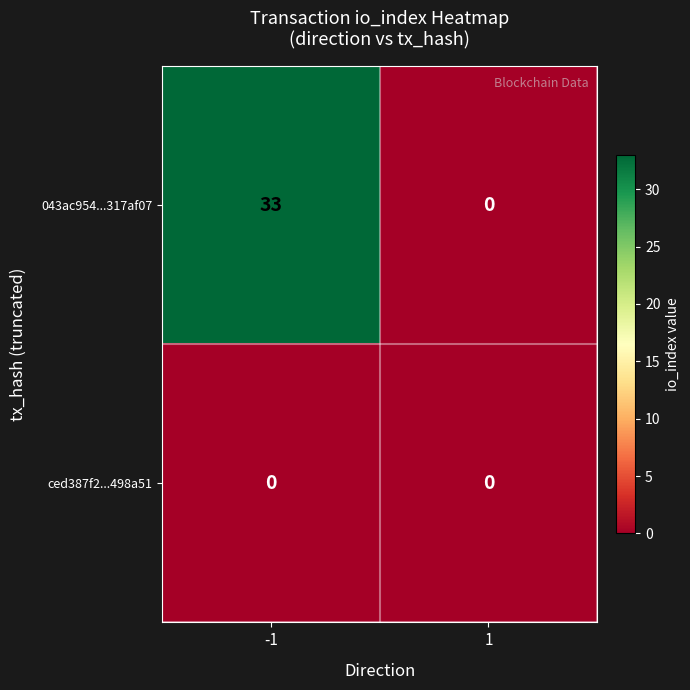

What is the total value across all series at -1?

33